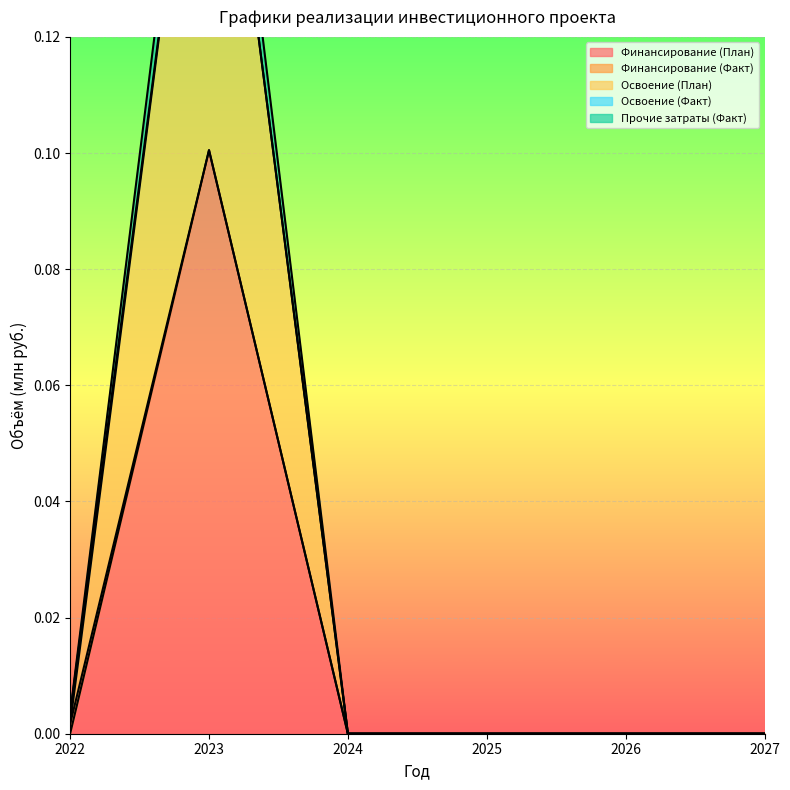

The Финансирование (План) series shows 0.1 at 2027. True or false?

False